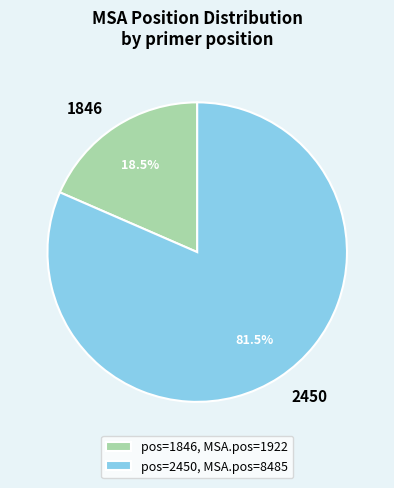

Approximately how many times larger is the value at 2450 compared to 1846?

4.4